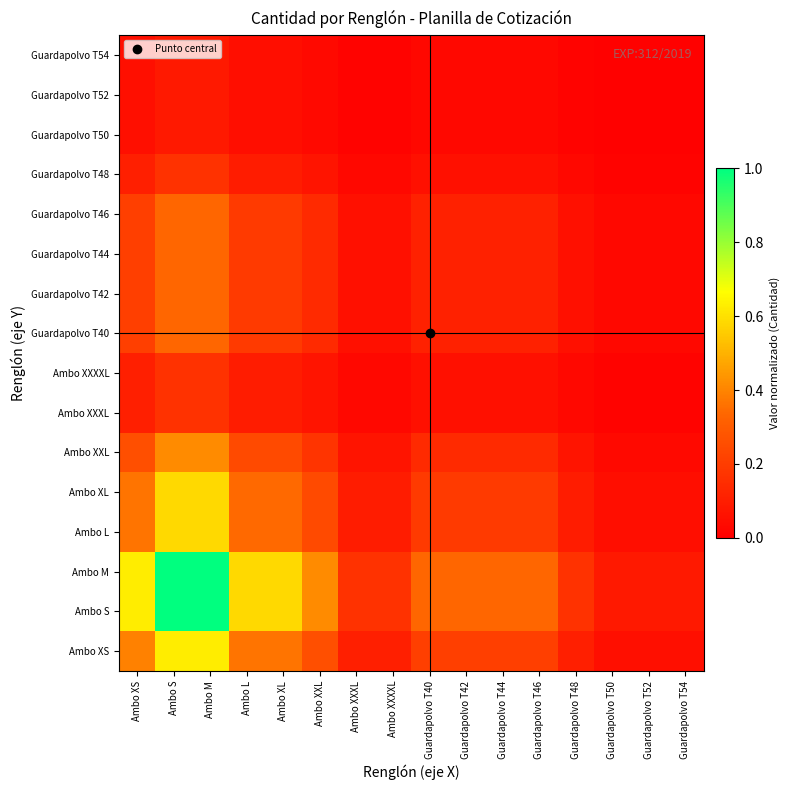

What is the total value across all series at Ambo XXXXL?

1.0